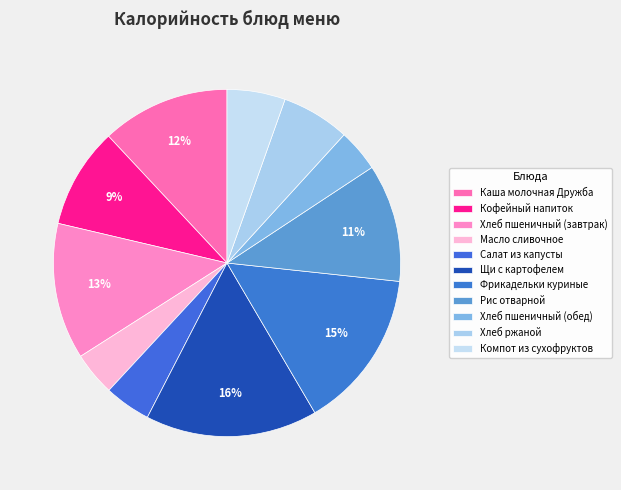

To the nearest percent, what percentage of the pie is Рис отварной?

11%